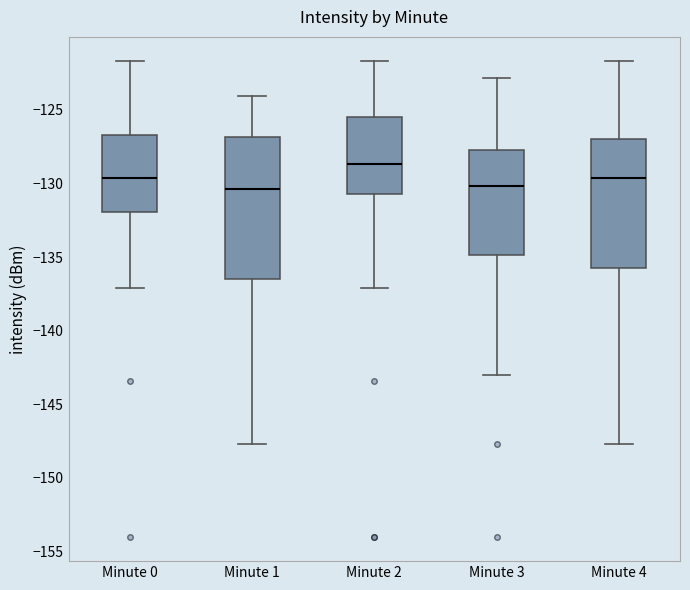

Where does the lower whisker of the box for Minute 4 end on the y-axis? The values are not printed on the chart, so give them approximately, as read against the axis.

-147.5